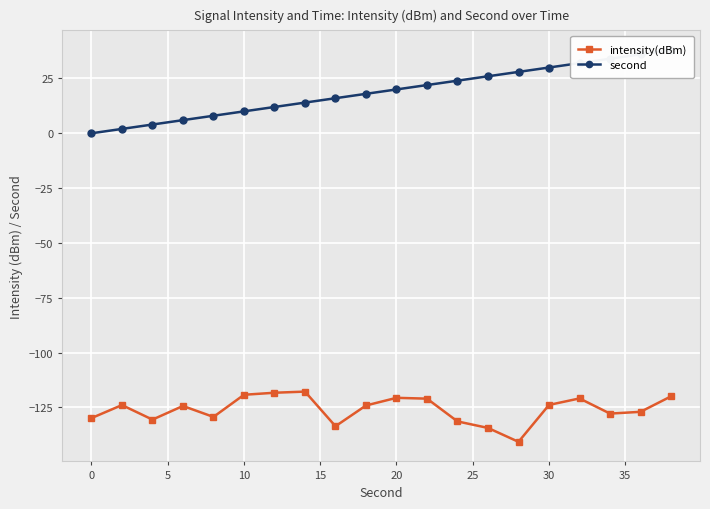

The value of intensity(dBm) at 20 is -32.8. True or false?

False